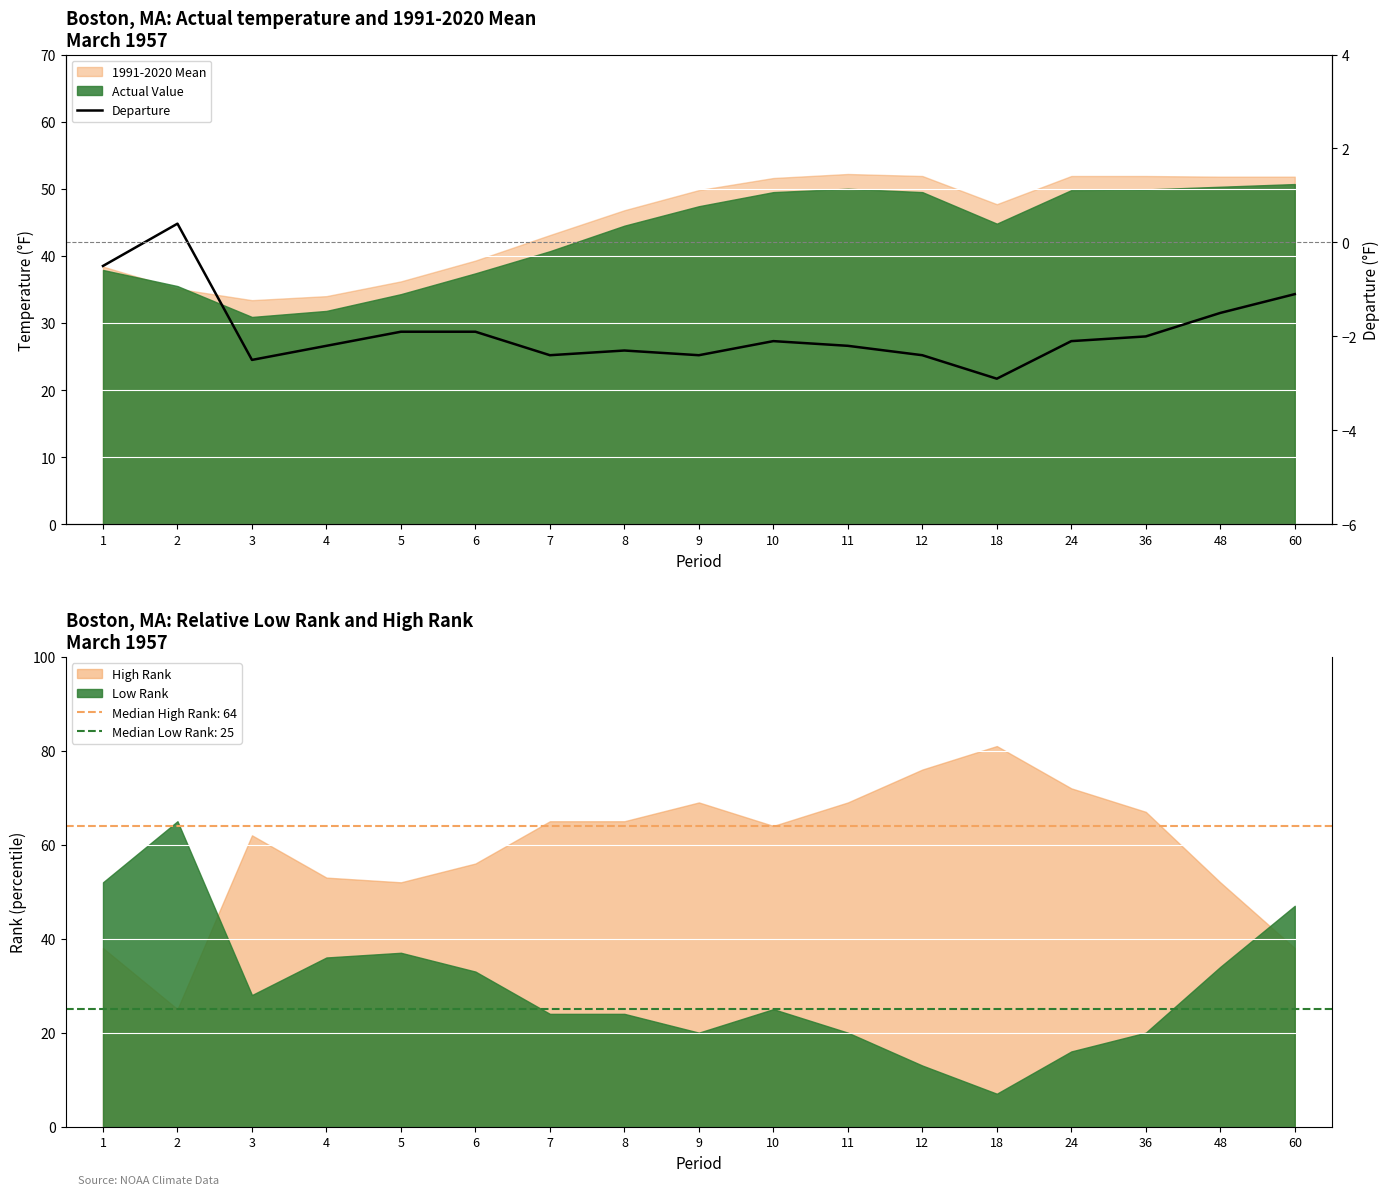

Rank the categories by value from lowest to highest.

18, 3, 7, 9, 12, 8, 4, 11, 10, 24, 36, 5, 6, 48, 60, 1, 2